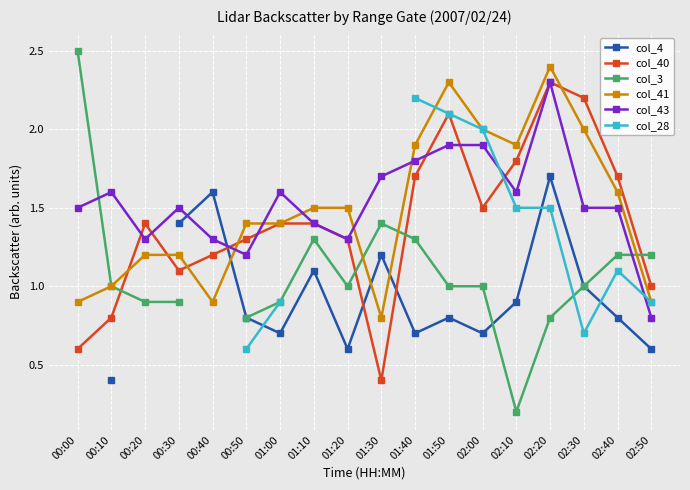

Does the chart display data point markers on the line(s)?

Yes